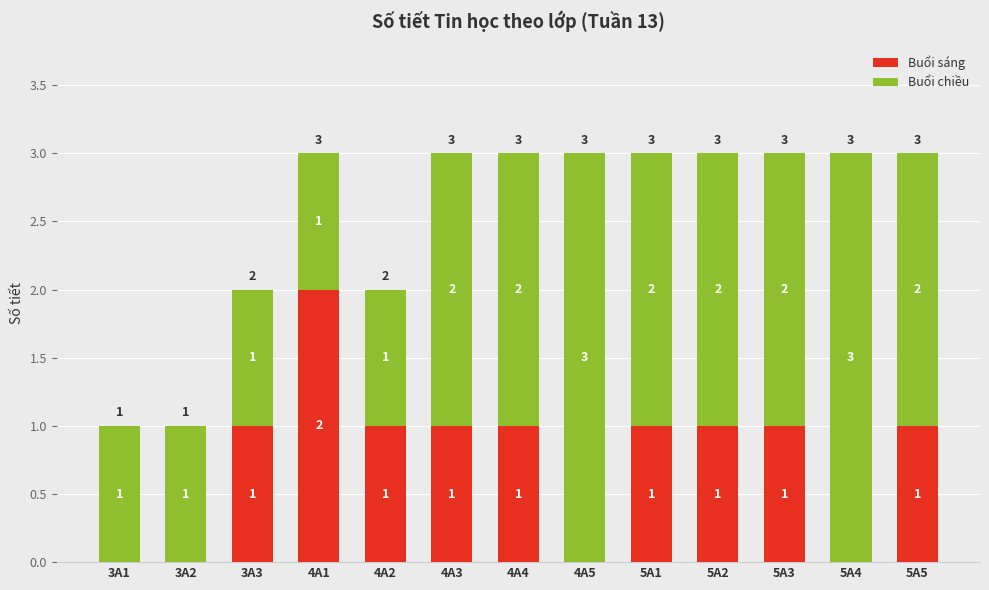

Which category has the highest value in the Buổi sáng series?

4A1